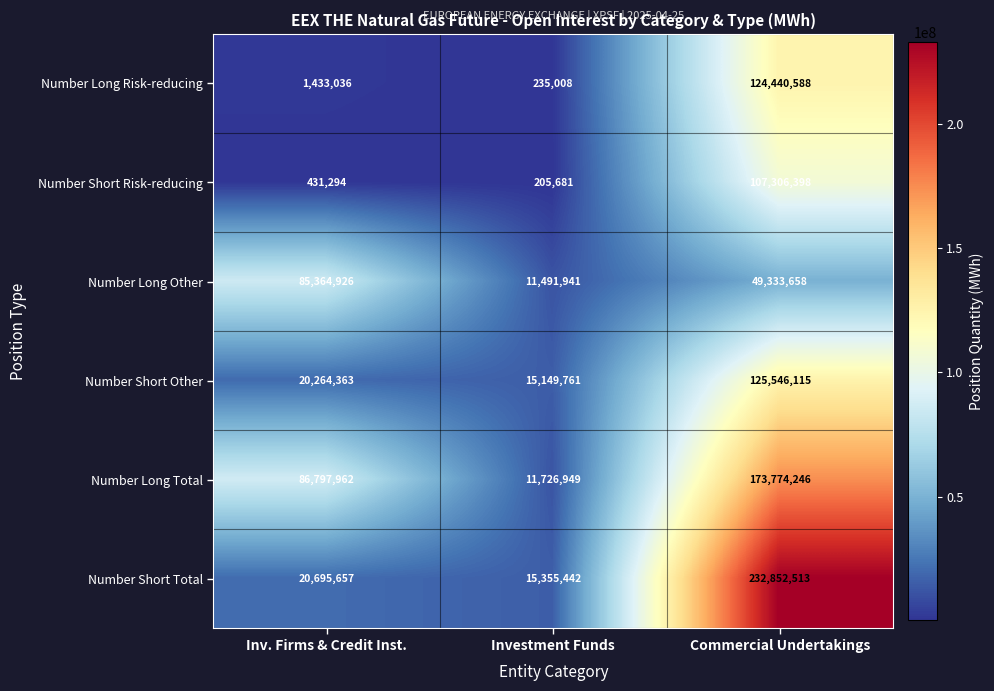

What is the maximum value shown in the chart?

232852513